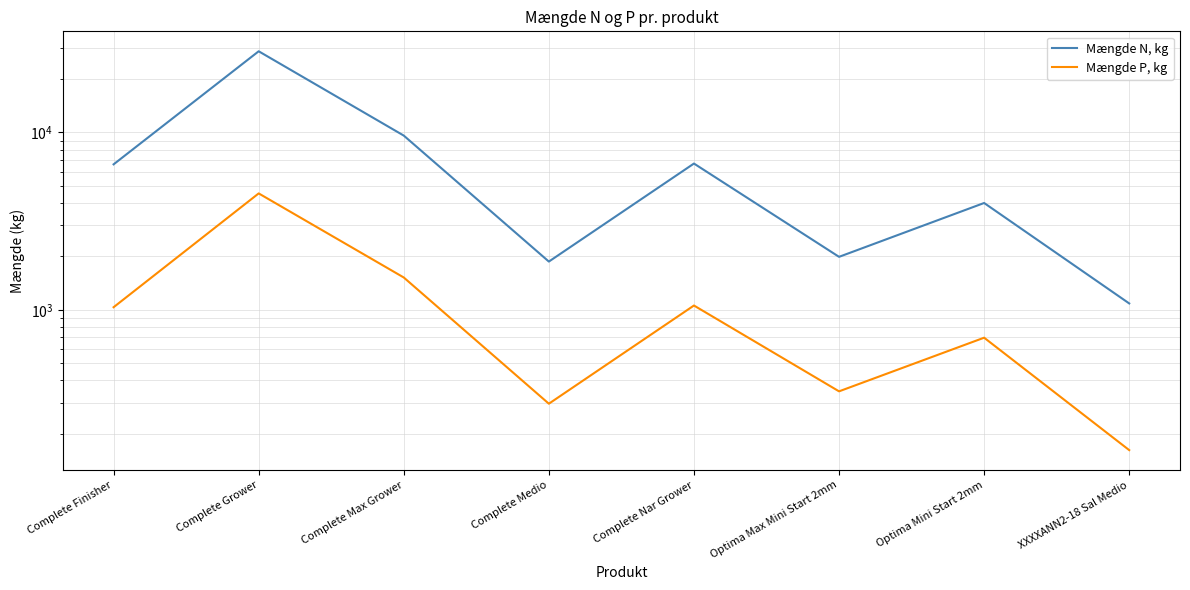

How many categories are shown in the chart?

8